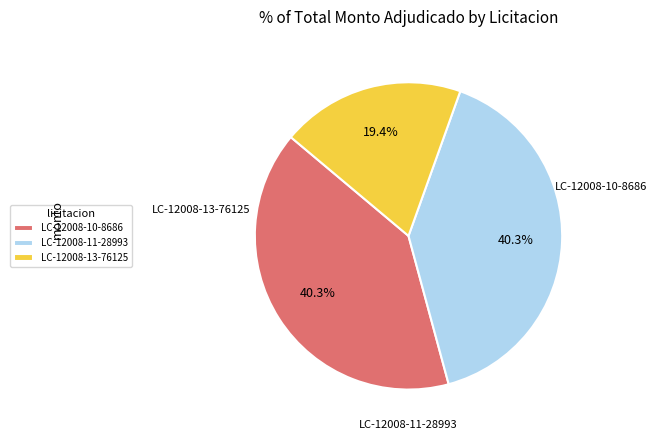

To the nearest percent, what is the average slice percentage?

33%